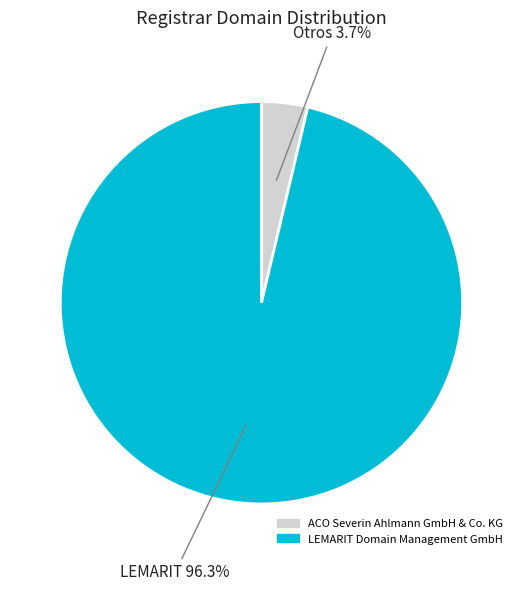

The ACO Severin Ahlmann GmbH & Co. KG slice represents 12% of the pie. True or false?

False